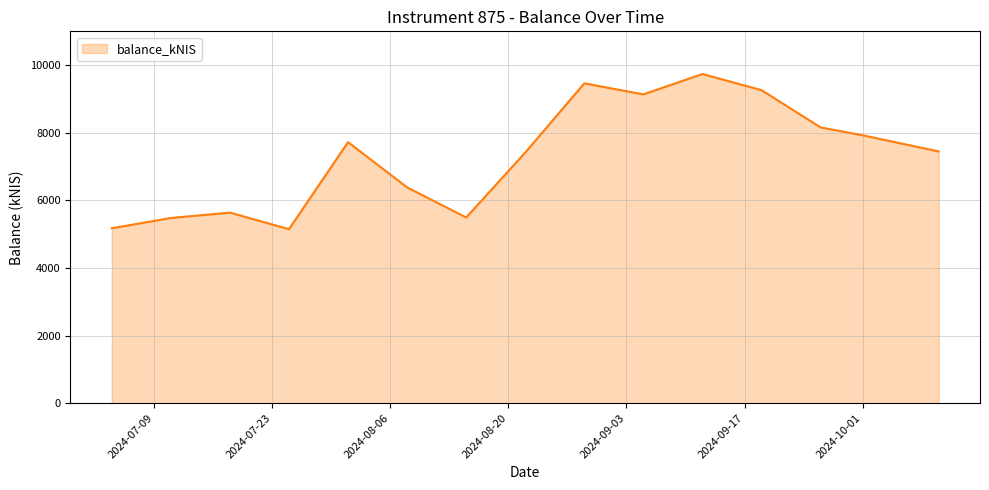

What is the difference between the maximum and minimum values?

4589.0